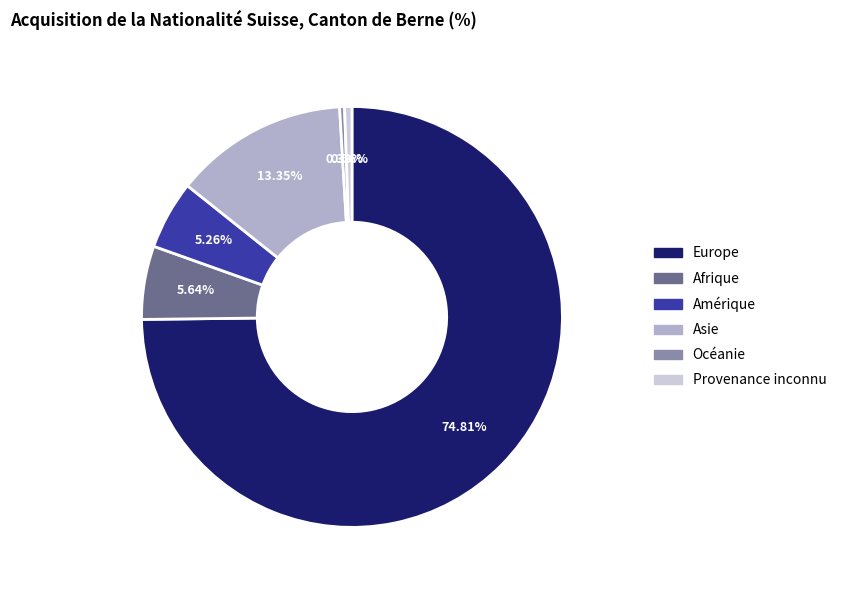

True or false: Provenance inconnu accounts for 11% of the total.

False